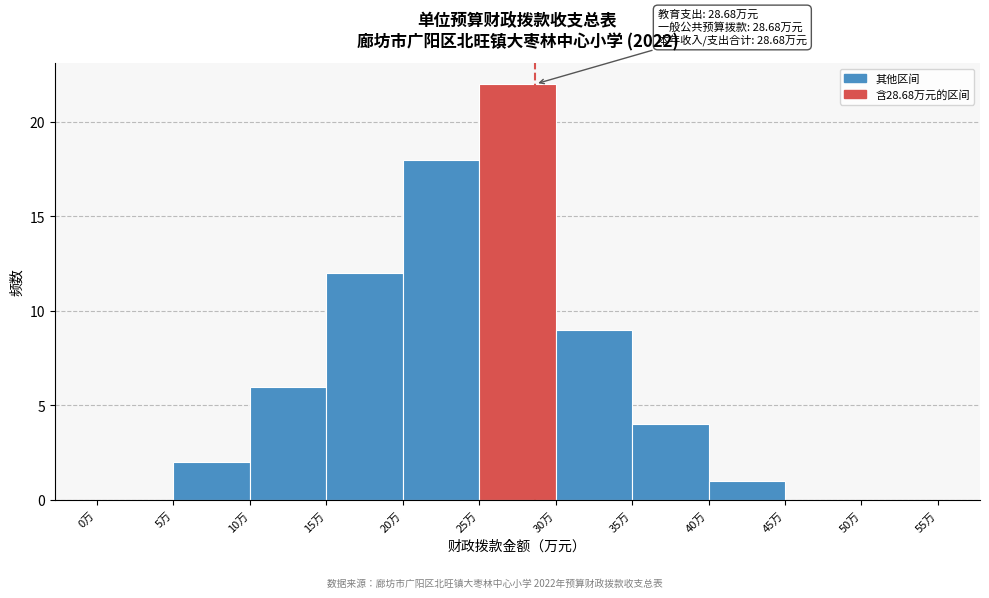

Which range on the x-axis has the tallest bar?

25 to 30